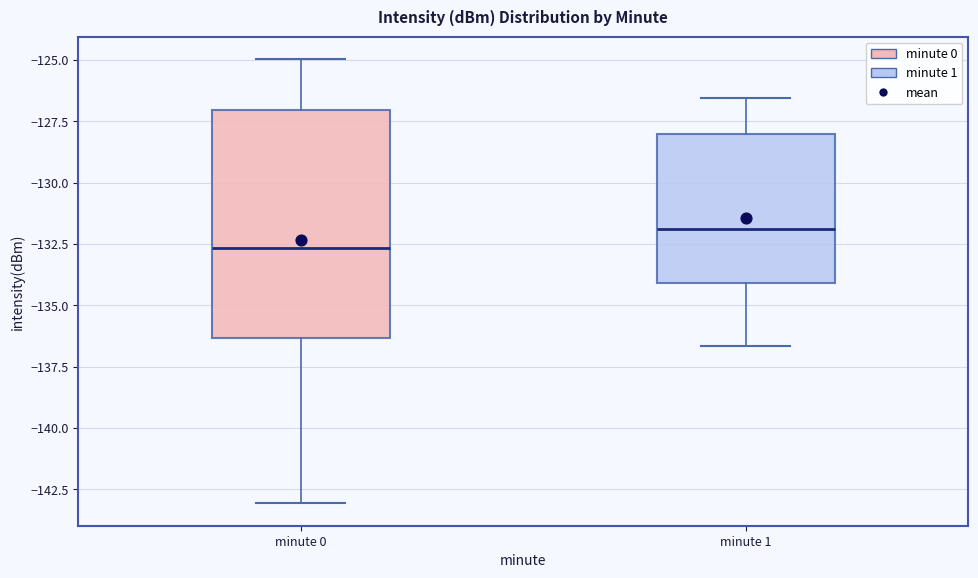

Which box's median line is the lowest?

minute 0